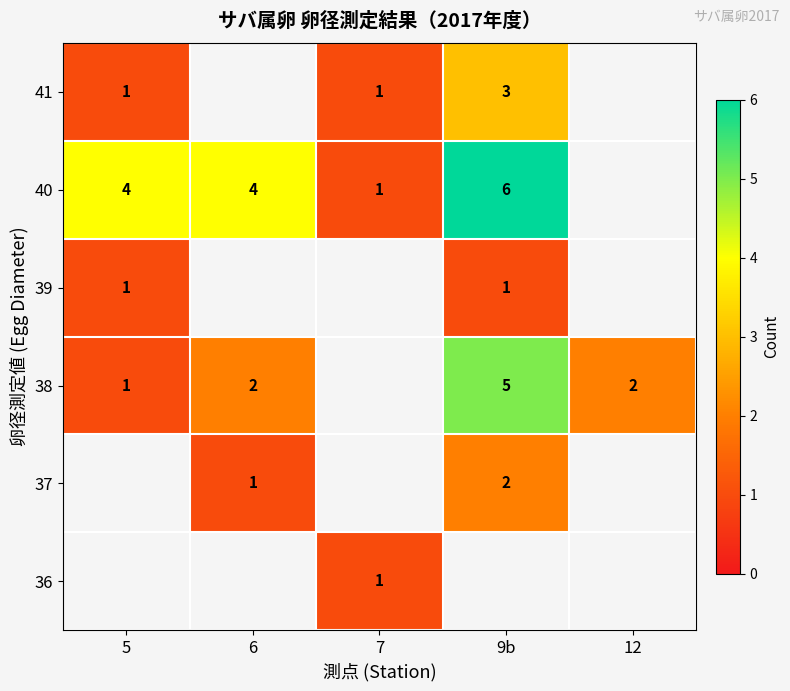

Is it true that 39 equals 1 at 5?

True